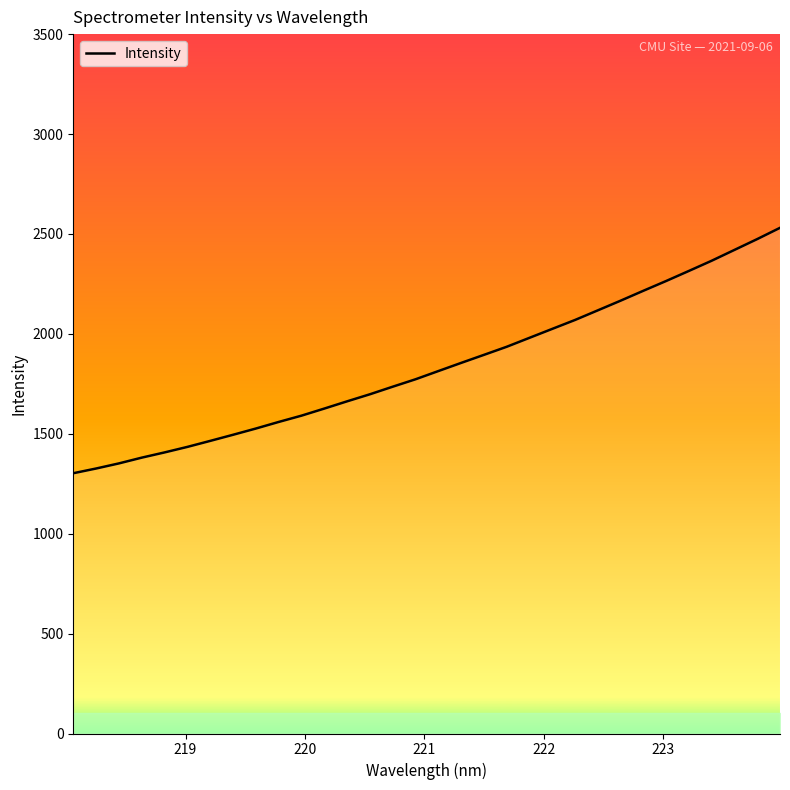

What is the difference between the maximum and minimum values?

1228.1